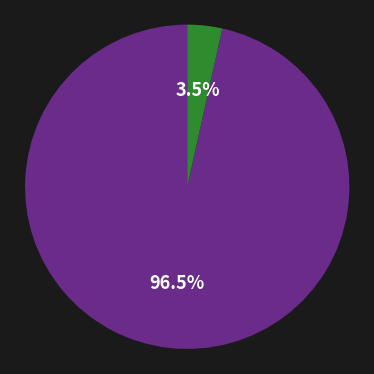

Is there any slice that represents more than half of the pie?

Yes